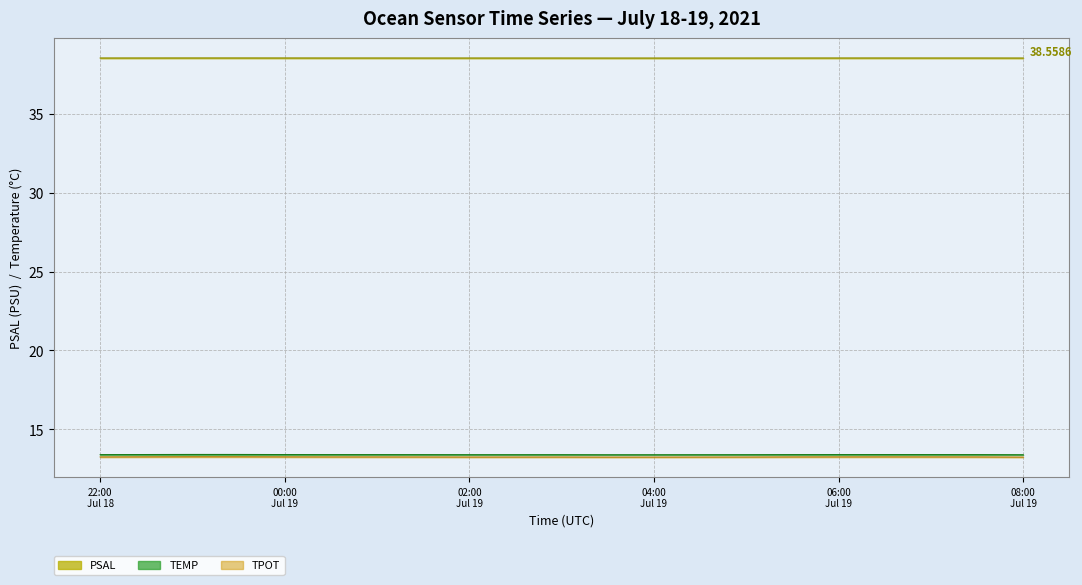

Between 2021-07-19T07:00:01 and 2021-07-19T00:00:01, which is larger?

2021-07-19T00:00:01